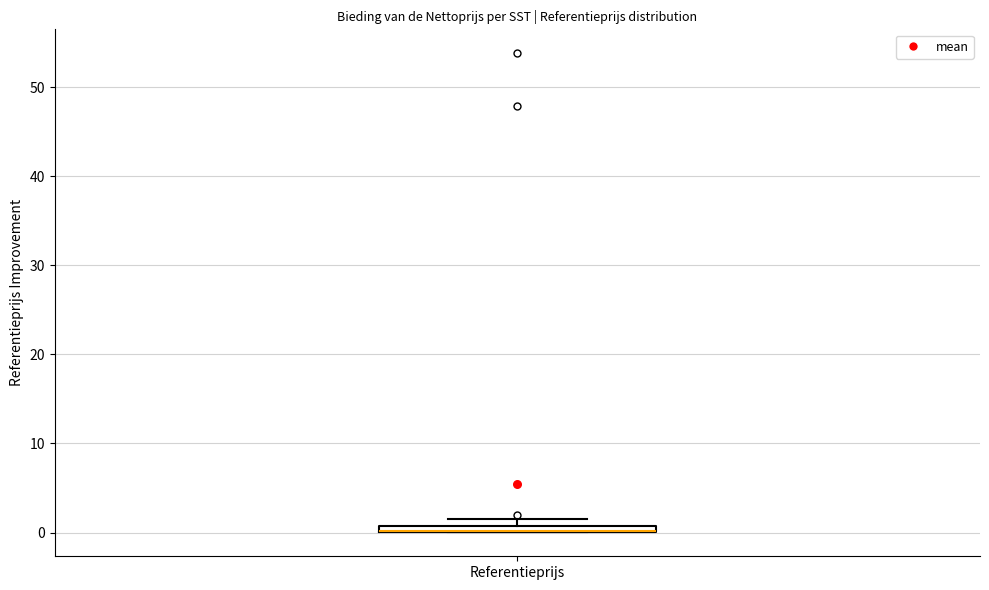

Where is the lower edge of the box for Referentieprijs on the y-axis? The values are not printed on the chart, so give them approximately, as read against the axis.

0